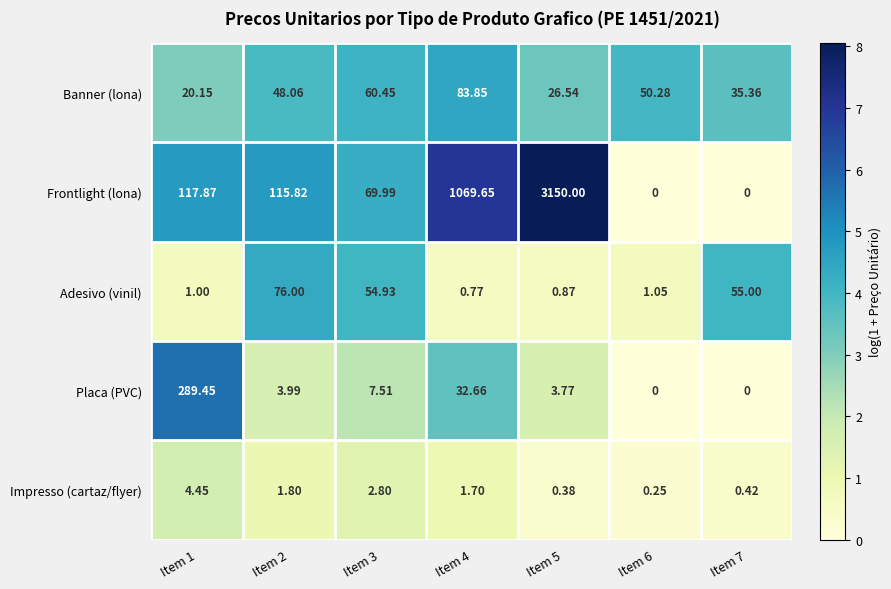

Which series changed the most between Item 3 and Item 7?

Frontlight (lona)